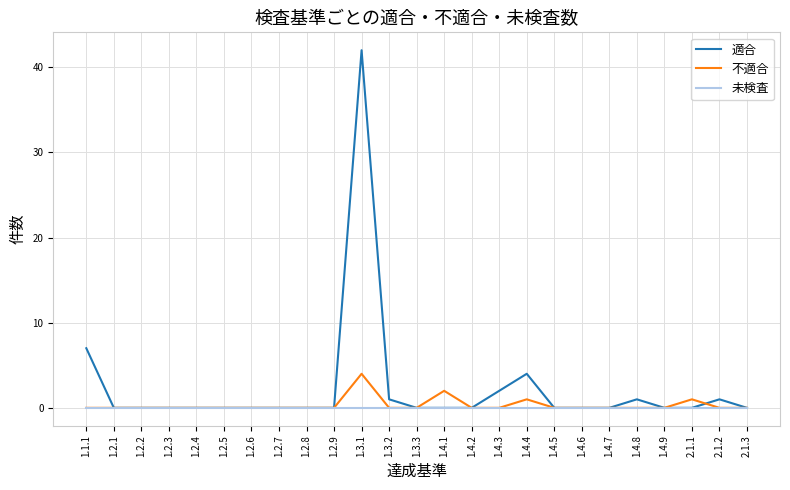

True or false: 適合 has a value of 0 at 1.2.9.

True